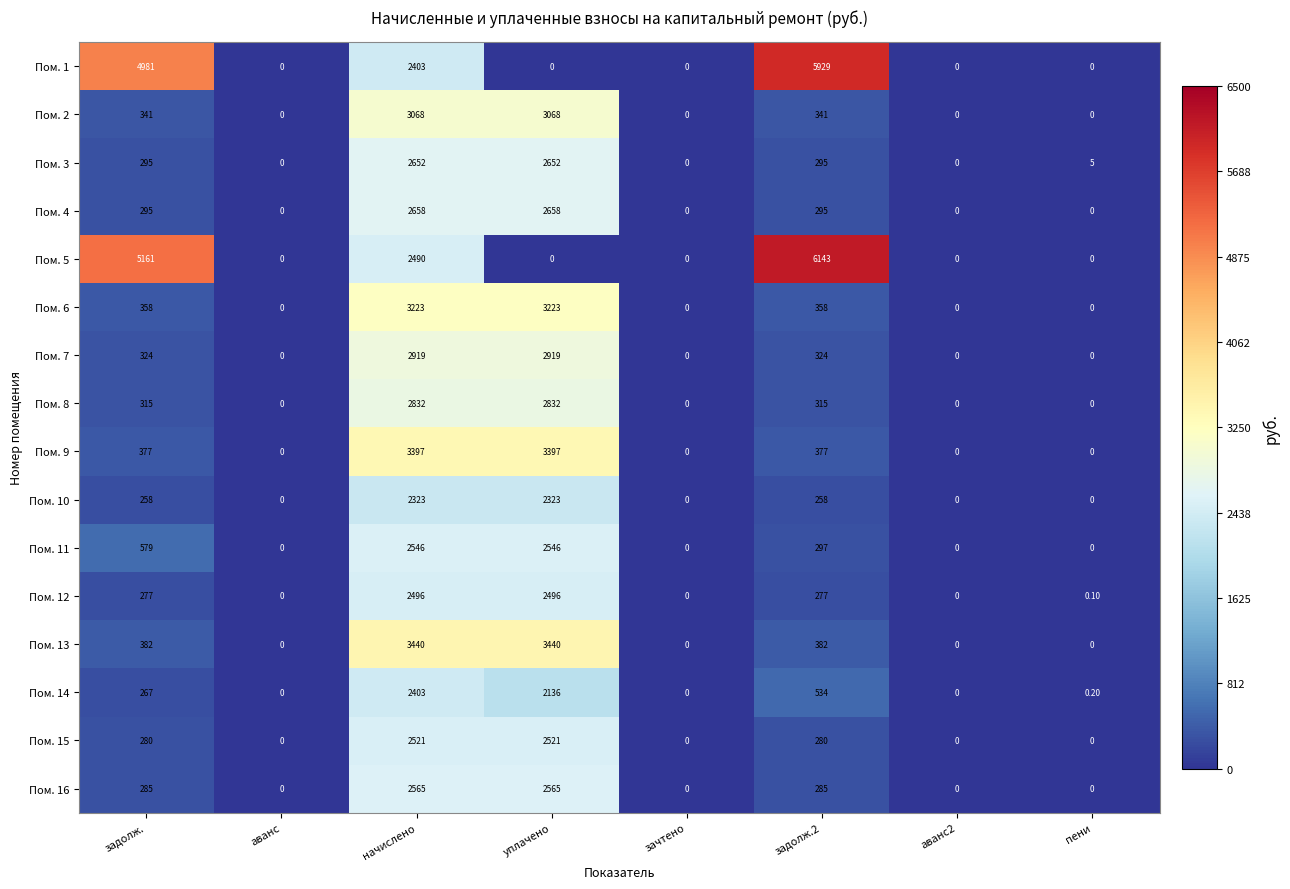

List the series in order of their peak value, highest first.

Пом. 5, Пом. 1, Пом. 13, Пом. 9, Пом. 6, Пом. 2, Пом. 7, Пом. 8, Пом. 4, Пом. 3, Пом. 16, Пом. 11, Пом. 15, Пом. 12, Пом. 14, Пом. 10